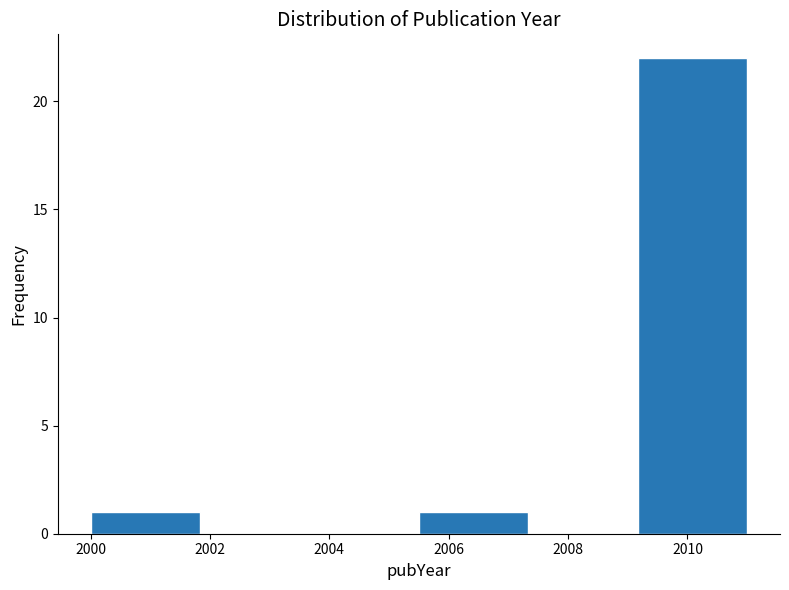

What is the height of the bar covering 2005.6 to 2007.4 on the x-axis? Neither the bar edges nor the heights are printed on the chart, so give them approximately, as read against the axes.

1